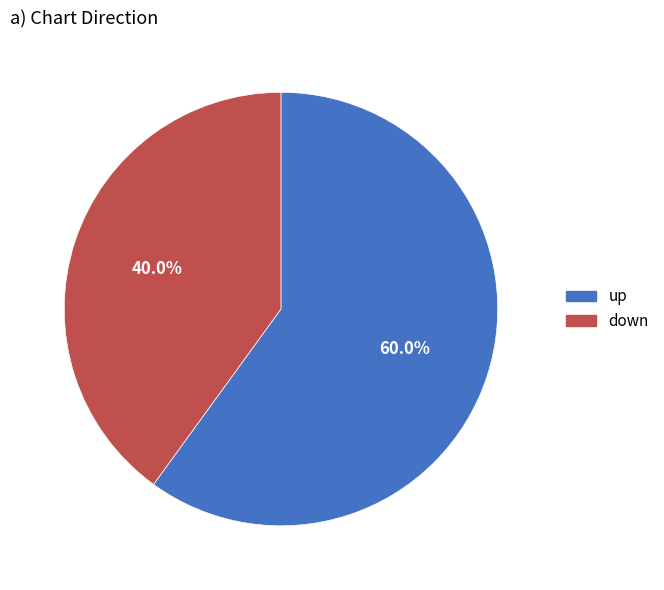

To the nearest percent, what is the combined percentage of up and down?

100%